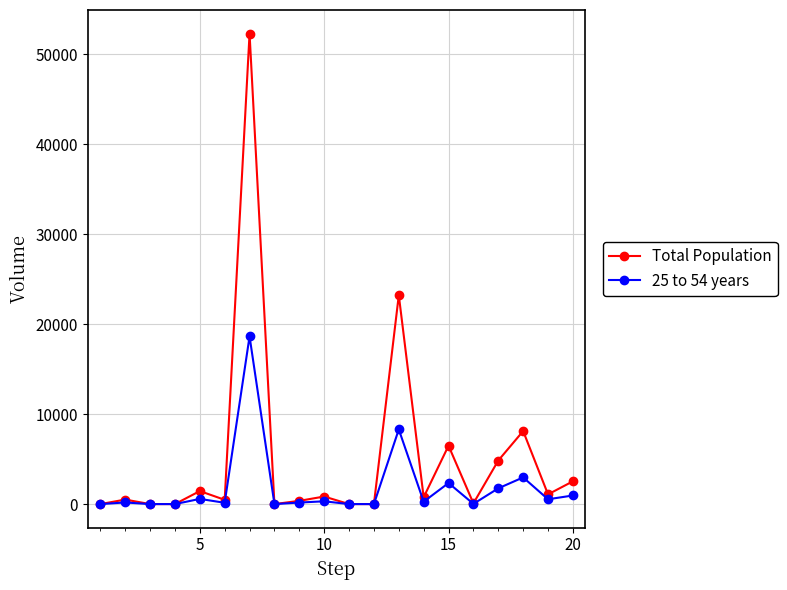

List the series in order of their overall mean, lowest first.

25 to 54 years, Total Population